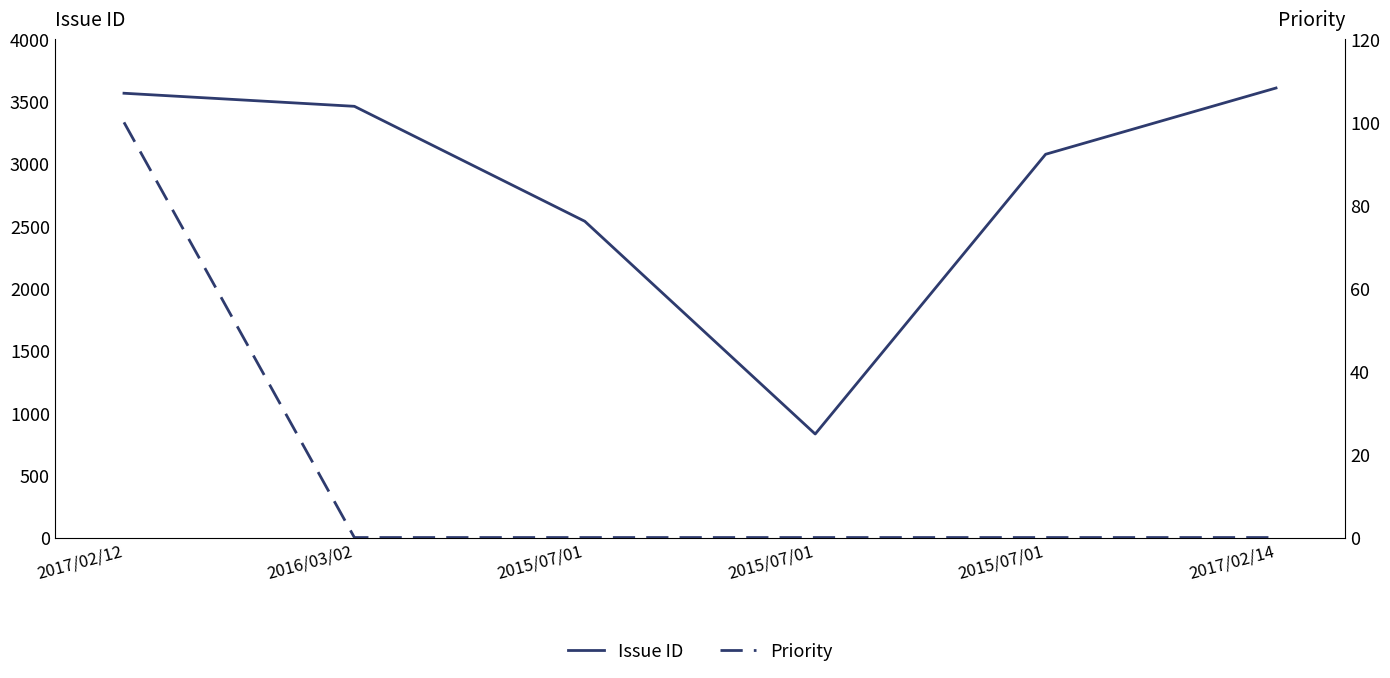

What is the value of the Issue ID point at the 2nd from the left?

3462